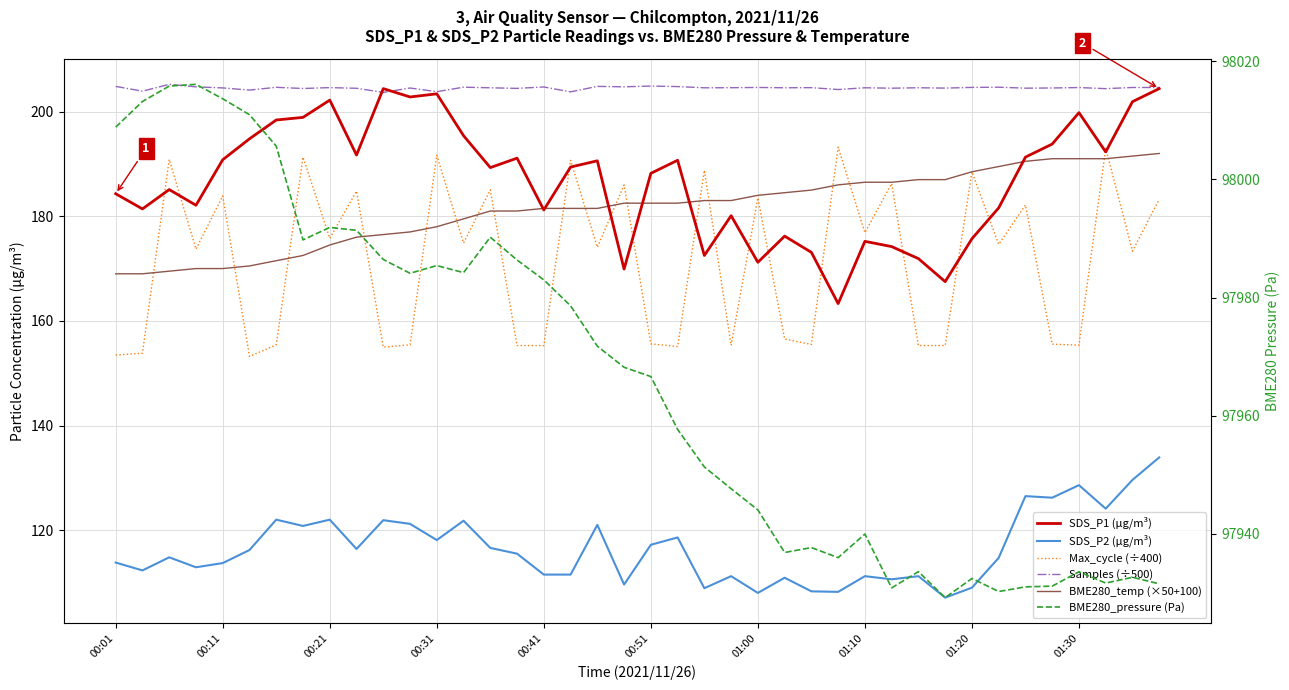

Which category has the lowest value across all series?

31